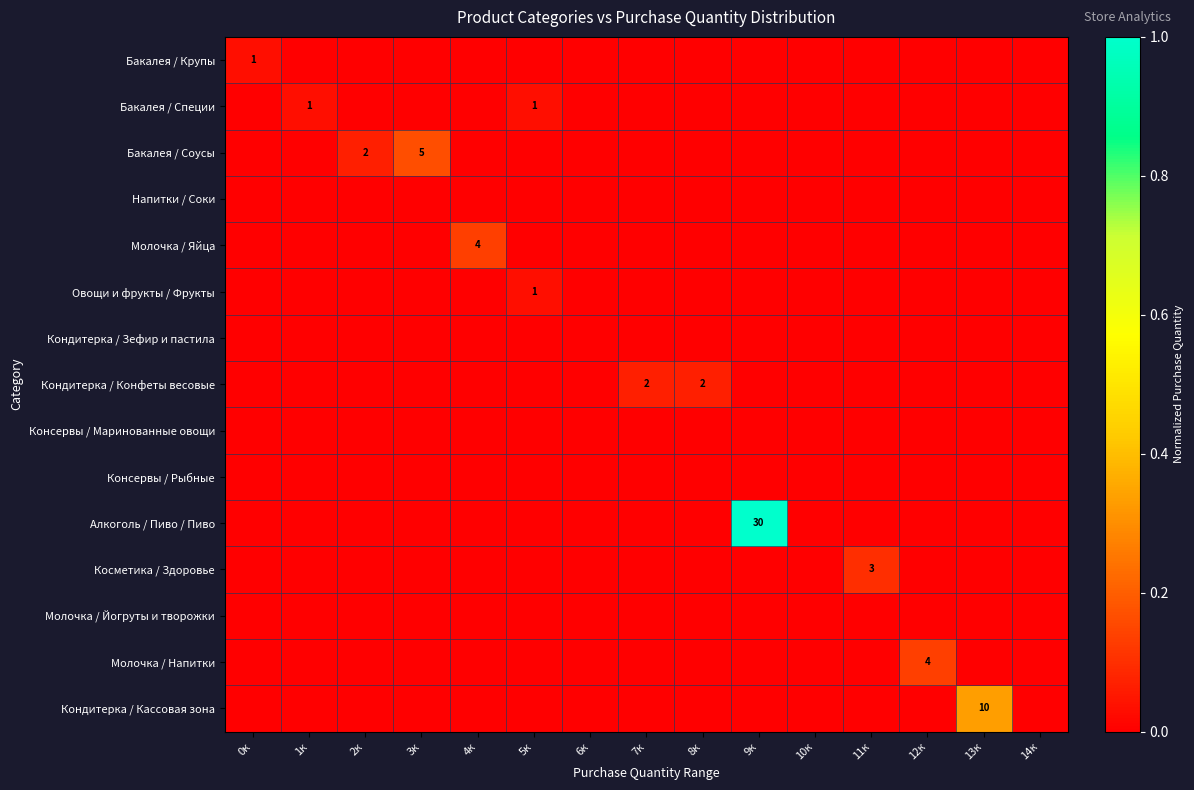

The Кондитерка / Кассовая зона series shows 6 at 13к. True or false?

False